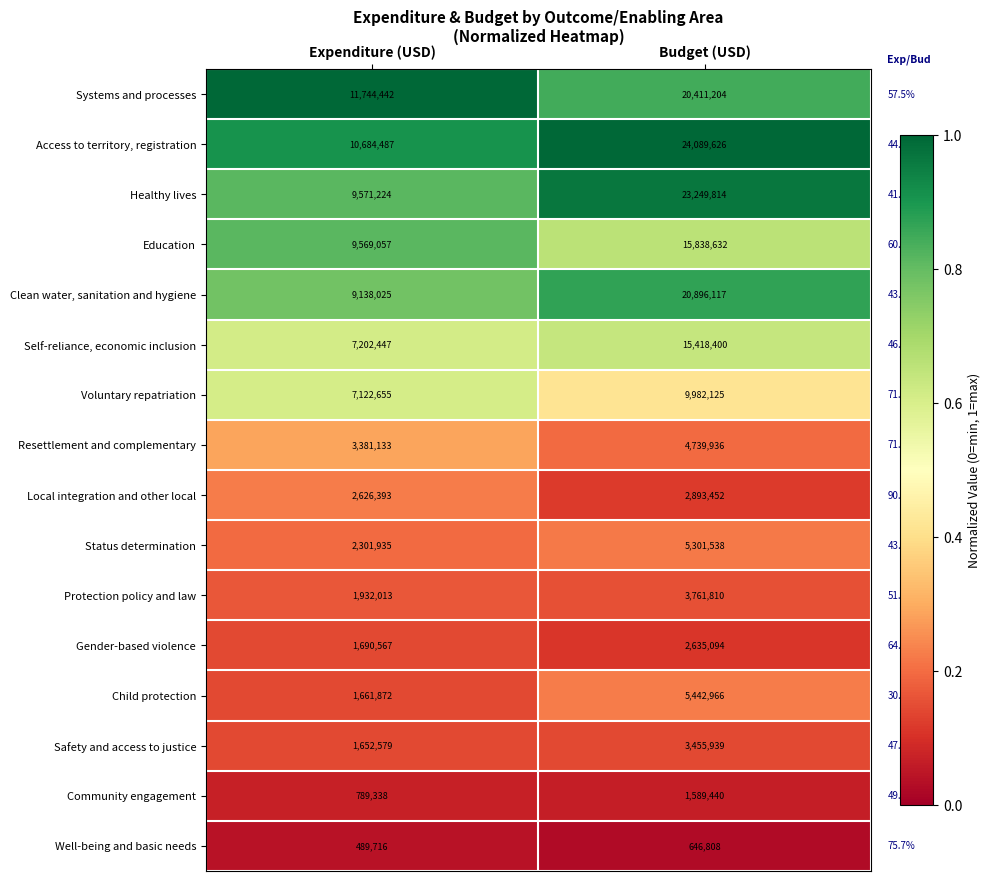

Which series has the largest range (max minus min)?

Healthy lives